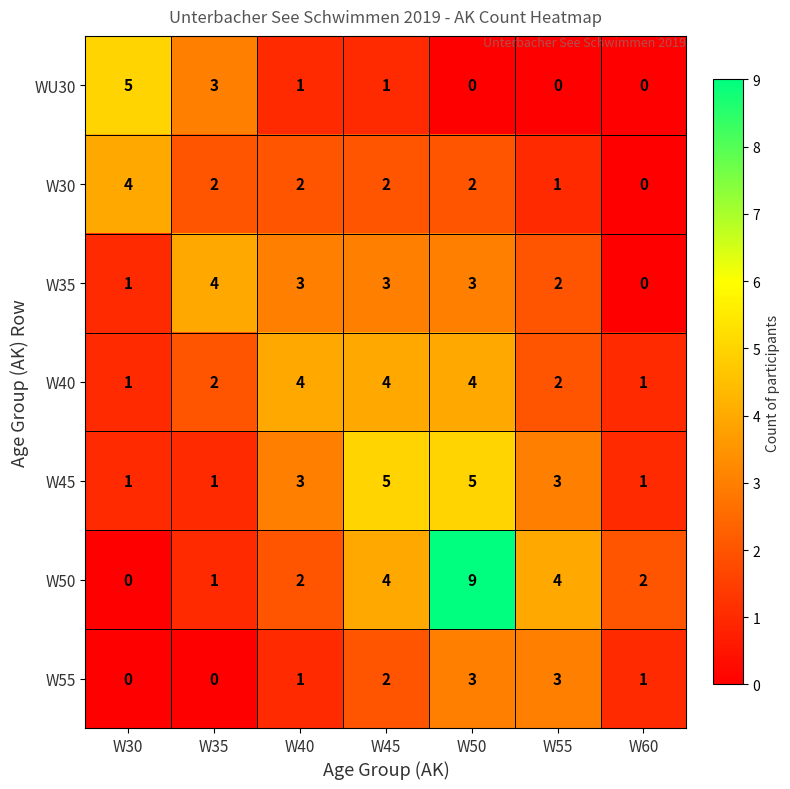

At which category does the chart reach its peak across all series?

W50